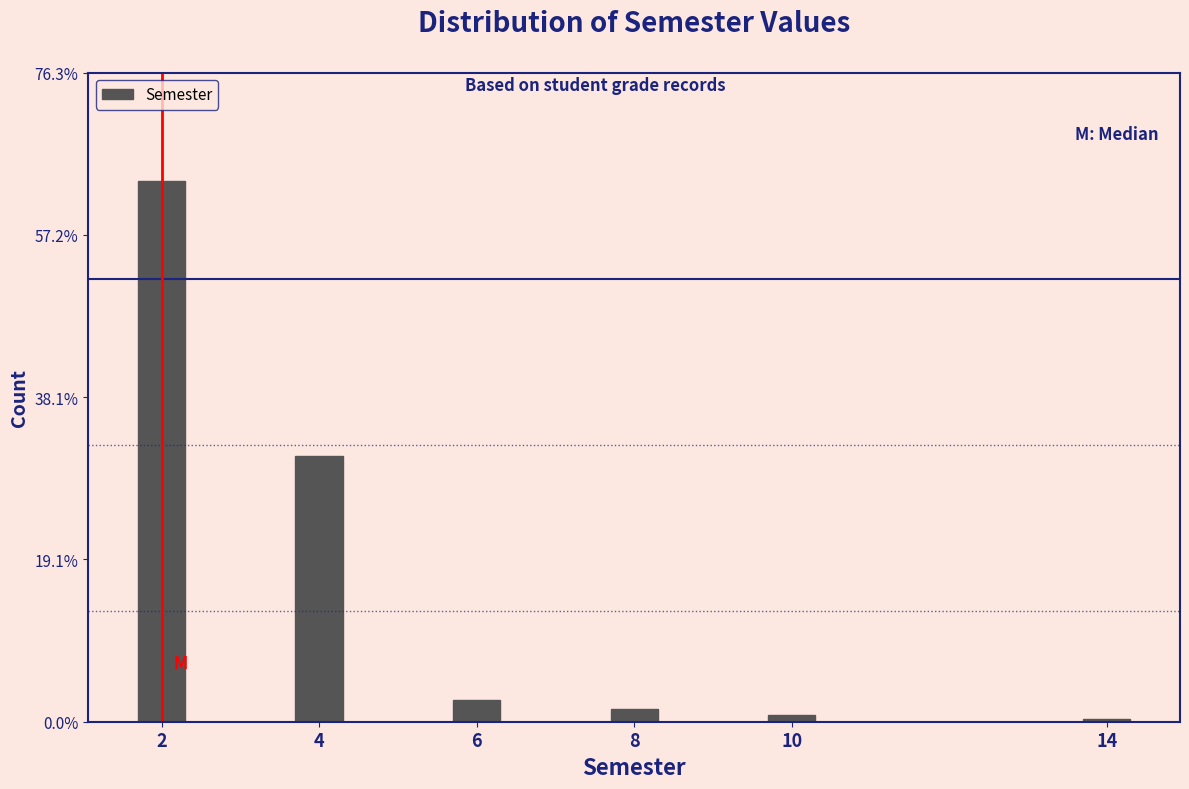

Reading right to left, transcribe all the data shown in this chart.

14=0.4	10=0.7	8=1.5	6=2.6	4=31.2	2=63.6